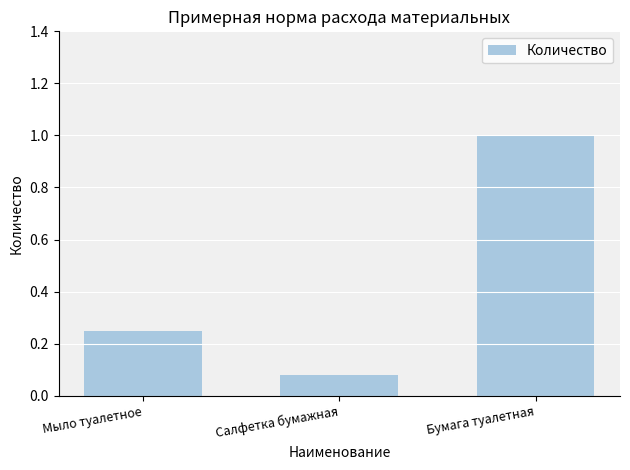

Is it true that the value at Бумага туалетная is 0.2?

False